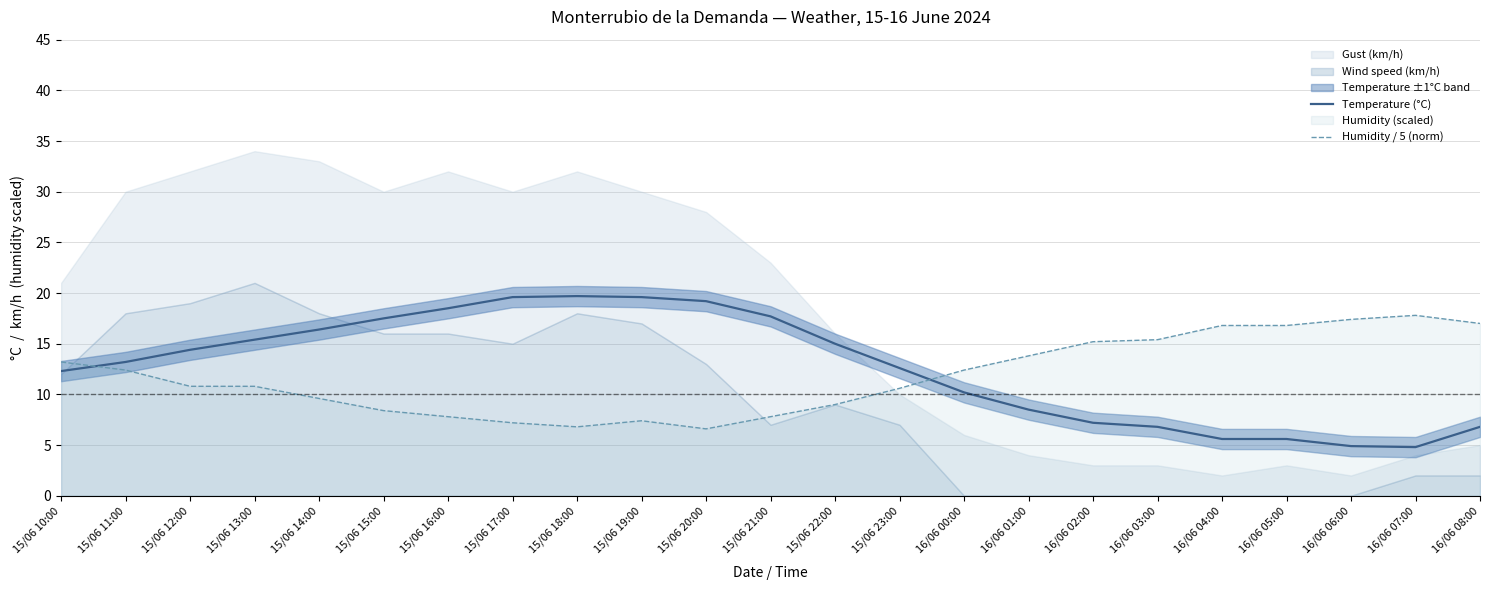

Rank the categories by Temperature (°C) value from highest to lowest.

15/06 18:00, 15/06 17:00, 15/06 19:00, 15/06 20:00, 15/06 16:00, 15/06 21:00, 15/06 15:00, 15/06 14:00, 15/06 13:00, 15/06 22:00, 15/06 12:00, 15/06 11:00, 15/06 23:00, 15/06 10:00, 16/06 00:00, 16/06 01:00, 16/06 02:00, 16/06 03:00, 16/06 08:00, 16/06 04:00, 16/06 05:00, 16/06 06:00, 16/06 07:00